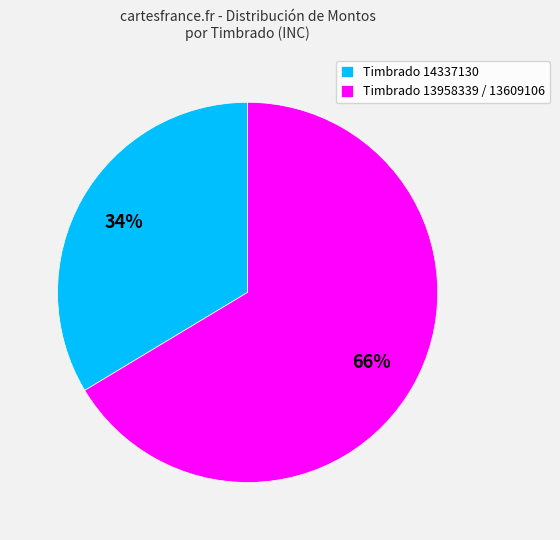

To the nearest percent, what portion does Timbrado 14337130 represent?

34%